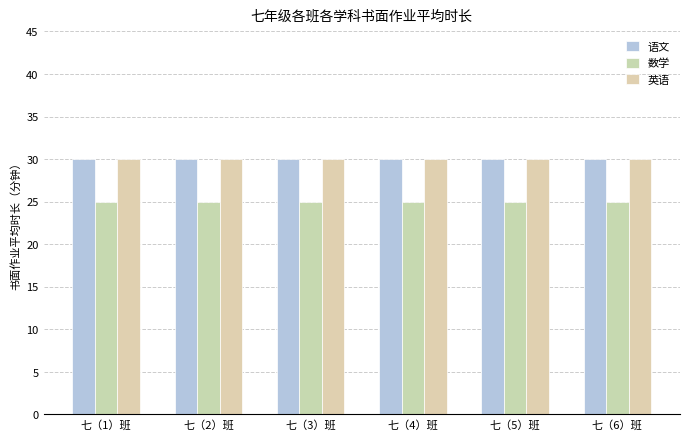

What is the average value of the 英语 series?

30